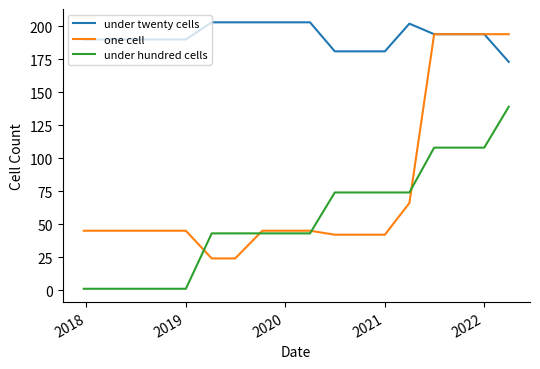

Which series ends up on top after the final intersection of under hundred cells and one cell?

one cell